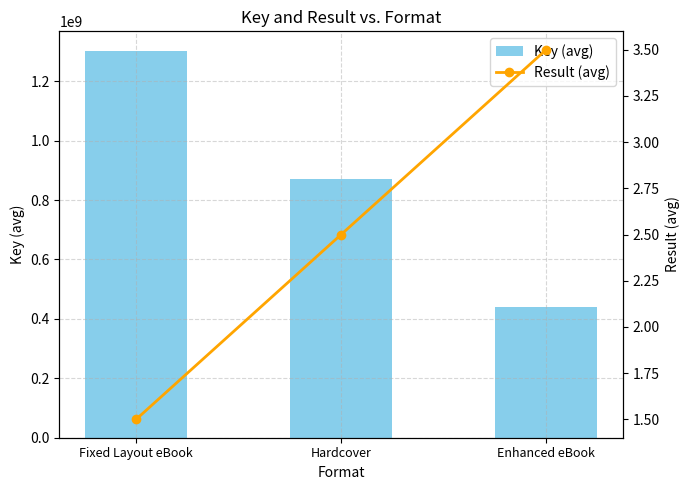

What is the lowest value of the Key (avg) series?

438524836